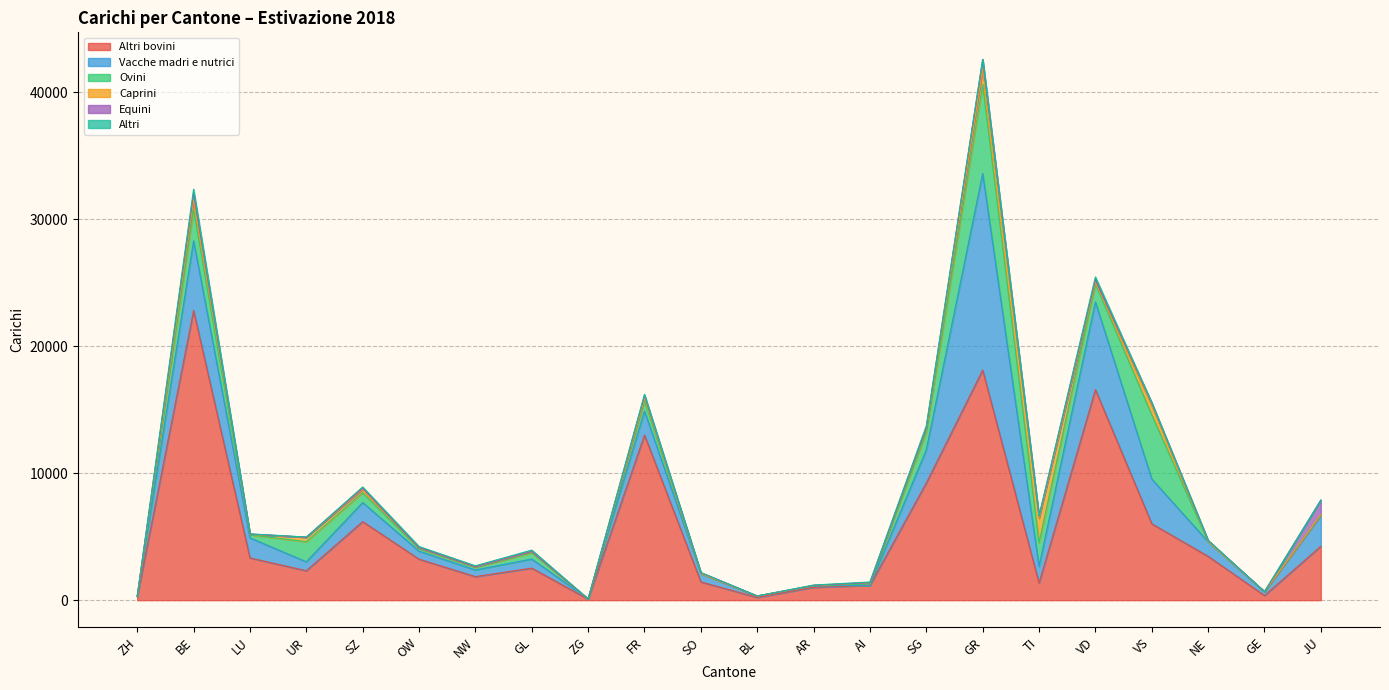

How many data points in Altri bovini are above 3229?

10